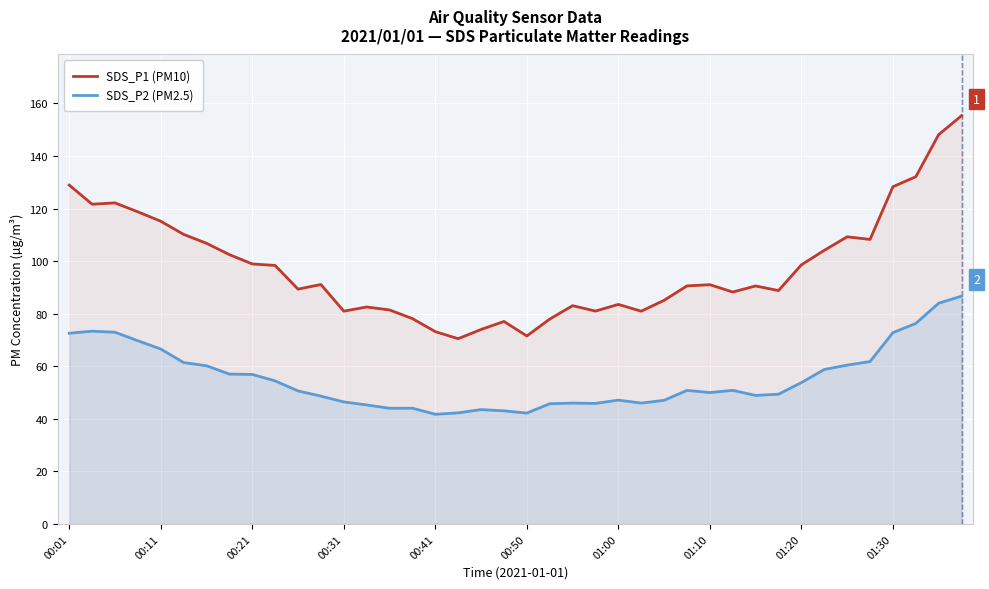

Which series changed the most between 22 and 23?

SDS_P1 (PM10)